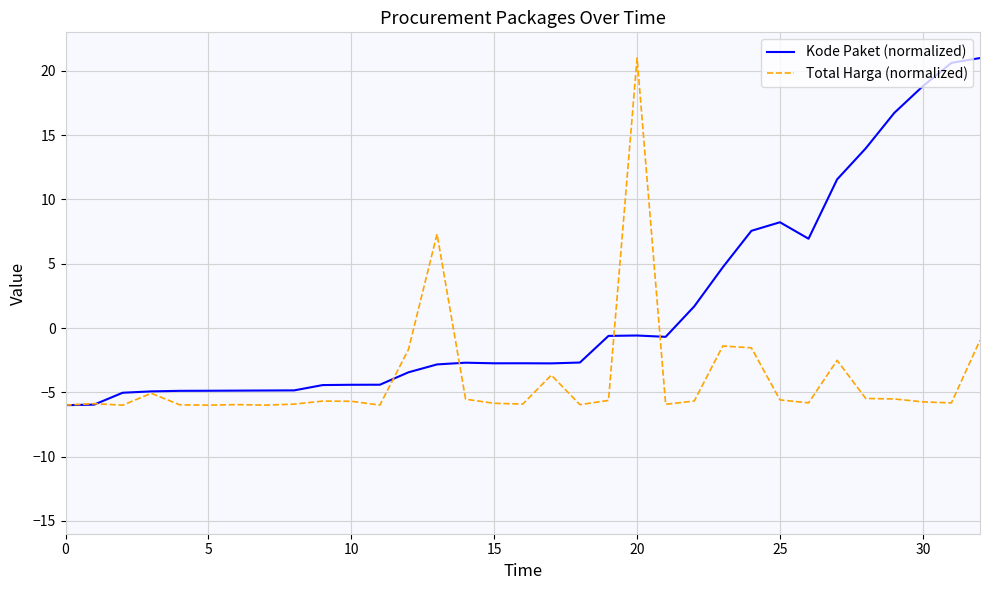

List the series in order of their overall mean, highest first.

Kode Paket (normalized), Total Harga (normalized)